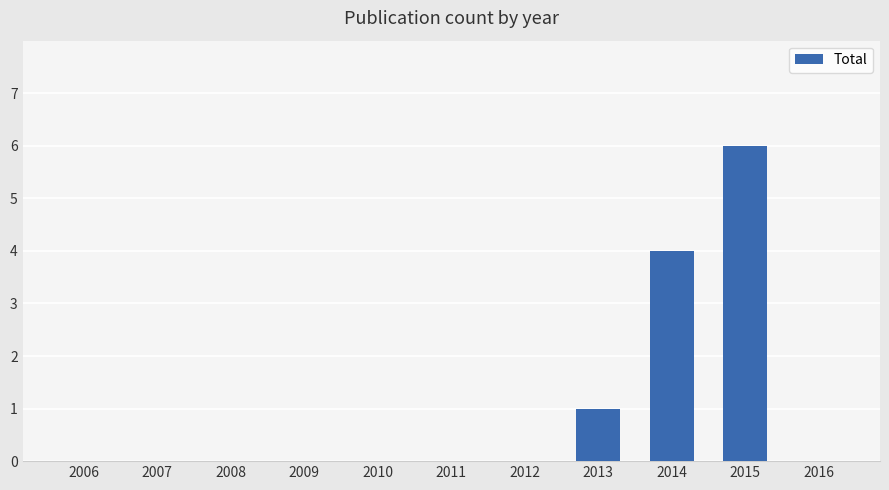

Is it true that the value at 2012 is 0?

True